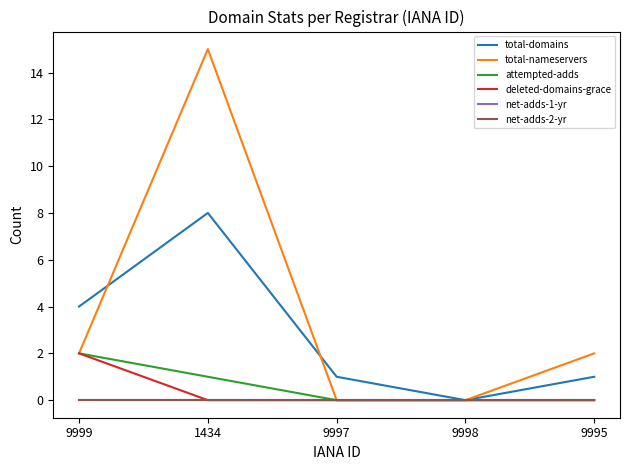

What is the label of the 5th point from the right?

9999